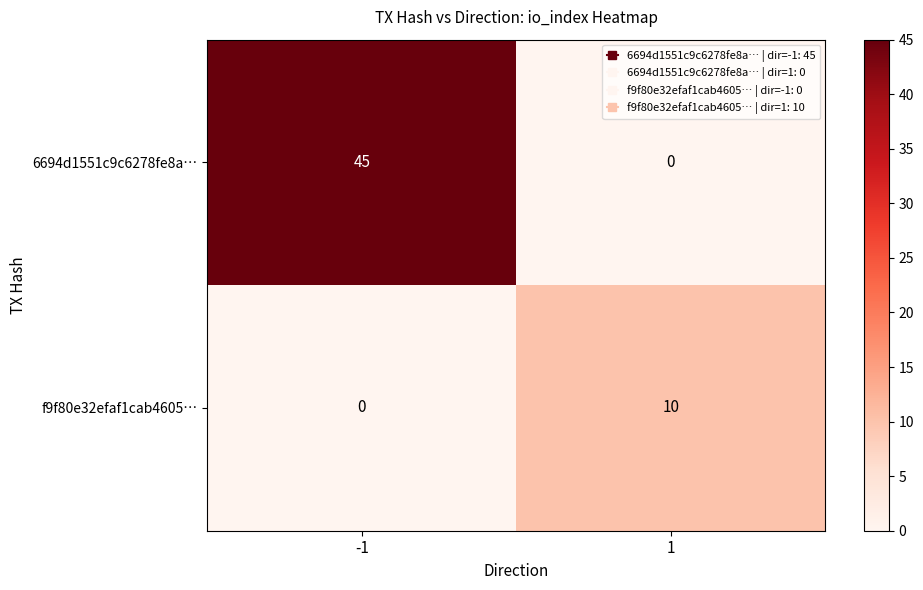

Which series has the largest total across all categories?

6694d1551c9c6278fe8a…